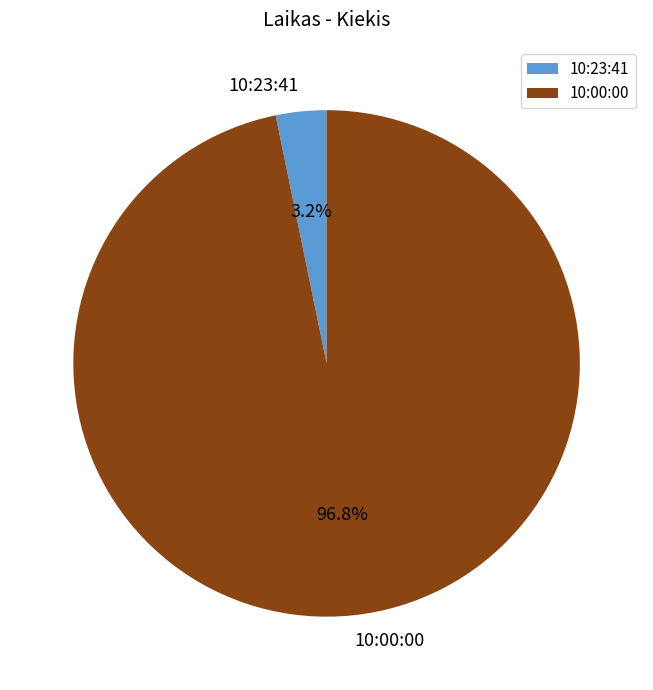

Does any single category account for the majority?

Yes